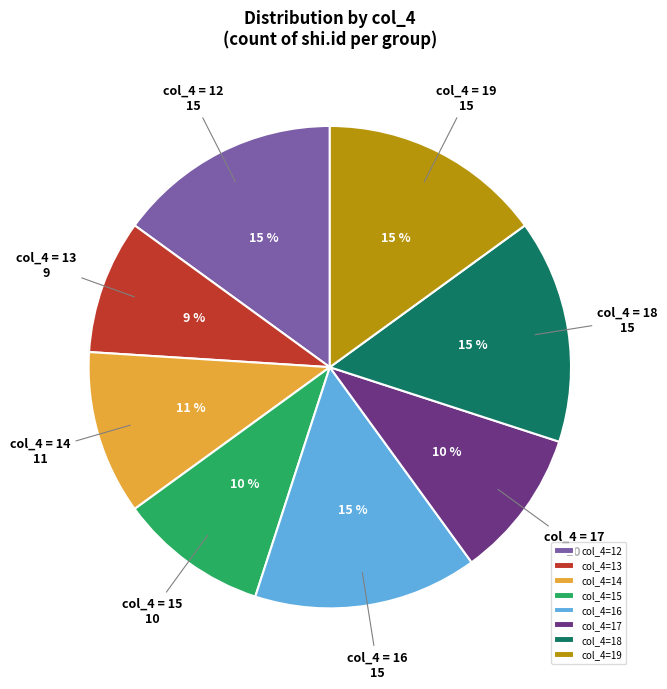

To the nearest percent, what is the difference between the largest and smallest slice percentages?

6%